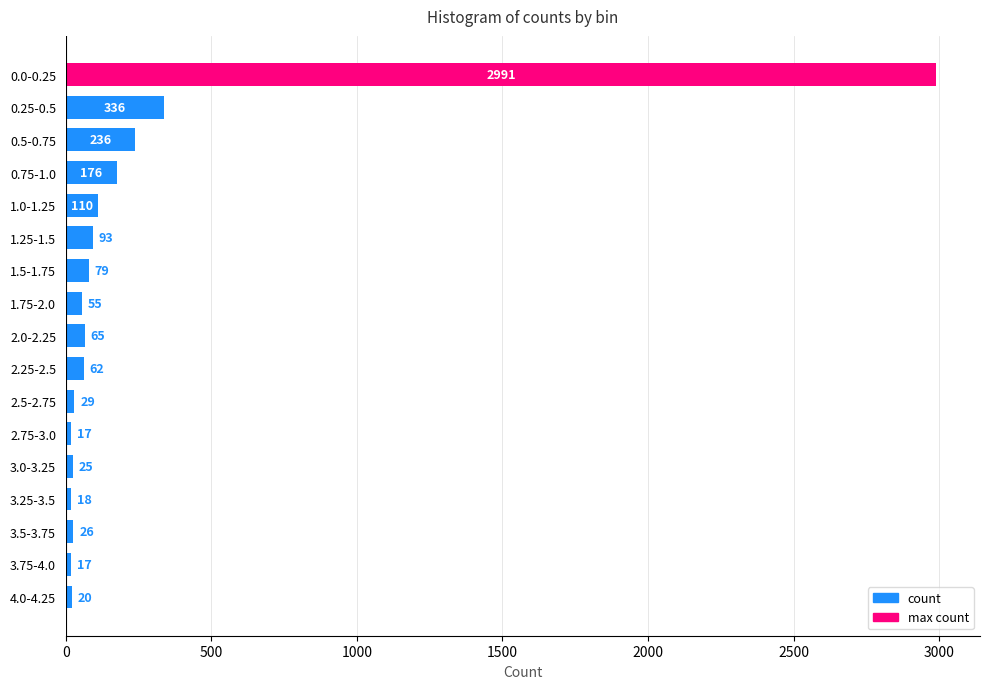

Count the number of categories in the chart.

17